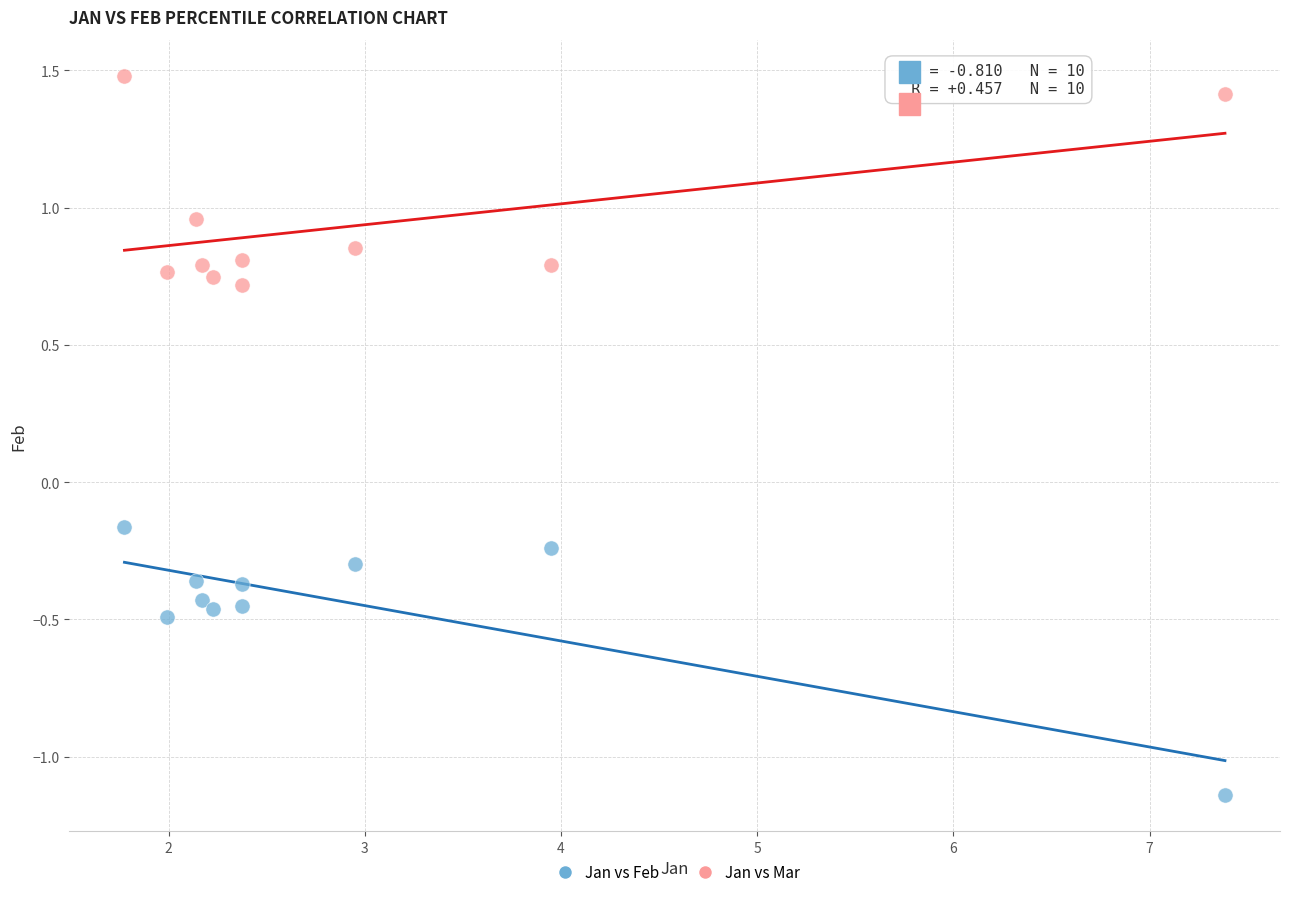

What is the X range (max minus min) for the scatter plot?

5.6